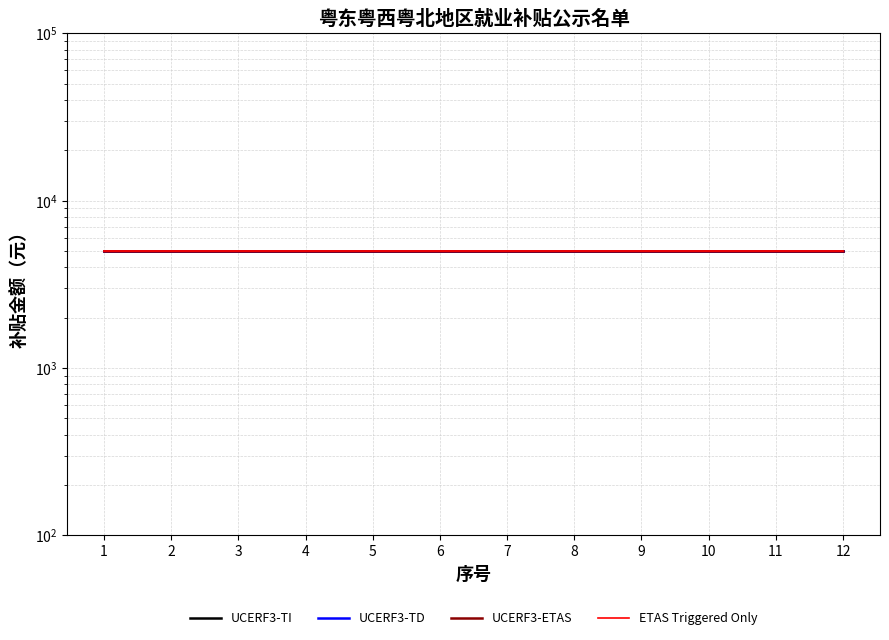

Reading left to right, list all the values displayed in this chart.

UCERF3-TI: 5000	5000	5000	5000	5000	5000	5000	5000	5000	5000	5000	5000
UCERF3-TD: 4990	4990	4990	4990	4990	4990	4990	4990	4990	4990	4990	4990
UCERF3-ETAS: 5010	5010	5010	5010	5010	5010	5010	5010	5010	5010	5010	5010
ETAS Triggered Only: 4975	4975	4975	4975	4975	4975	4975	4975	4975	4975	4975	4975